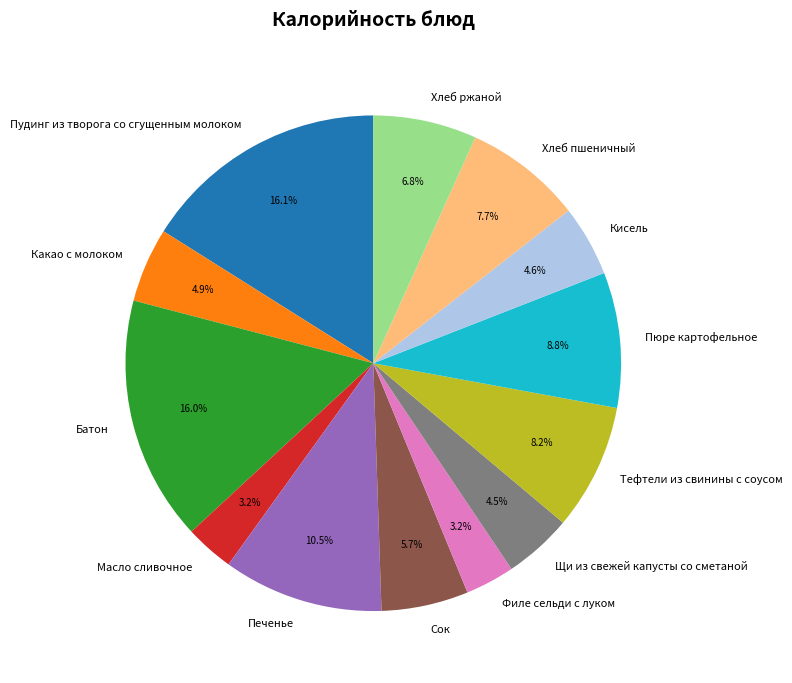

How much of the chart is everything except Масло сливочное?

96.8%